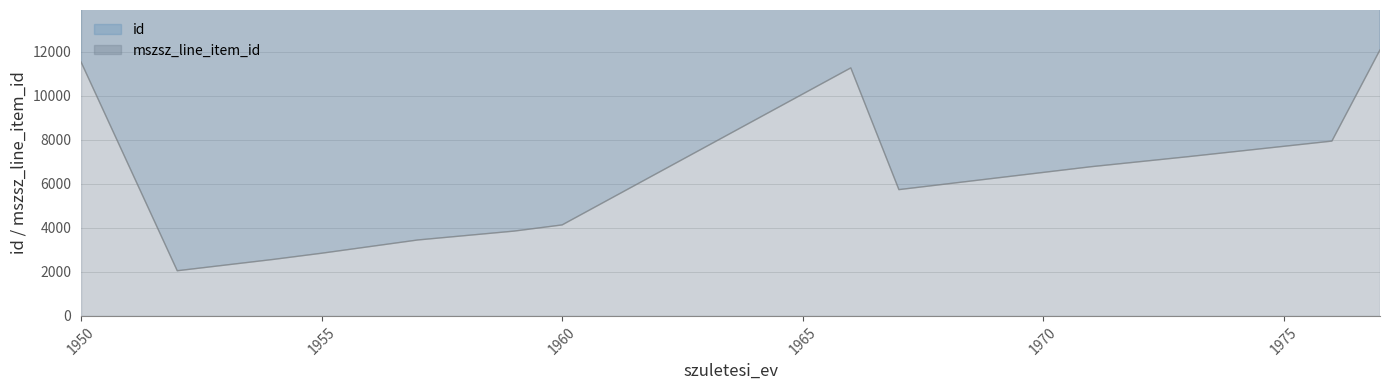

True or false: id has a value of 897 at 1960.

False